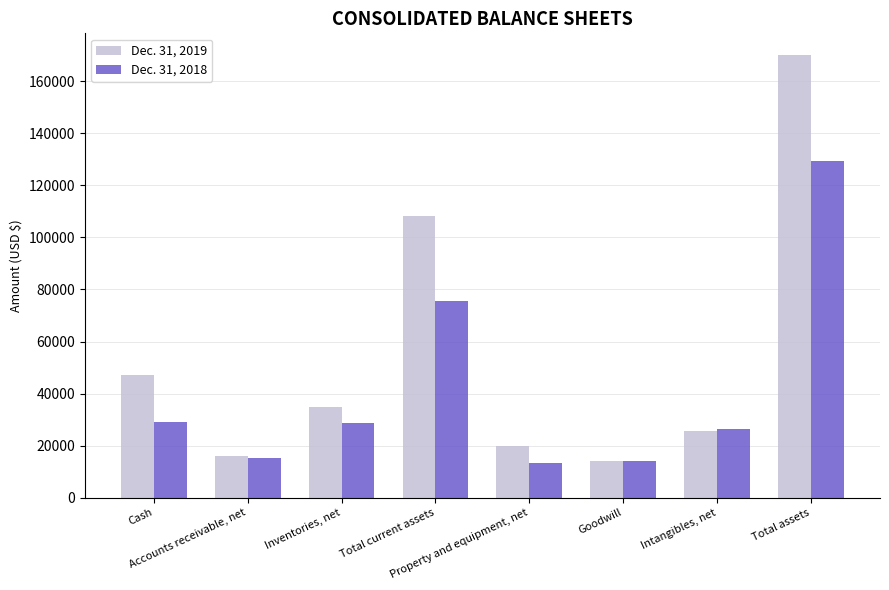

What is the maximum value for Dec. 31, 2019?

169948